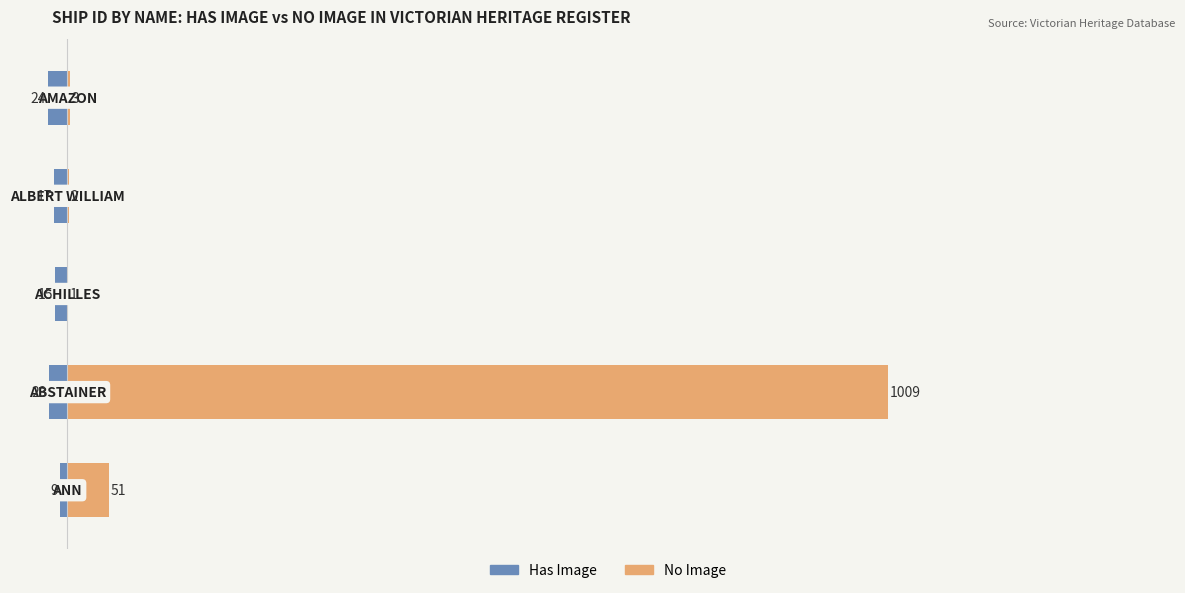

Reading right to left, what are all the values shown in this chart?

Has Image: 4=-24	3=-17	2=-15	1=-23	0=-9
No Image: 4=3	3=2	2=1	1=1009	0=51